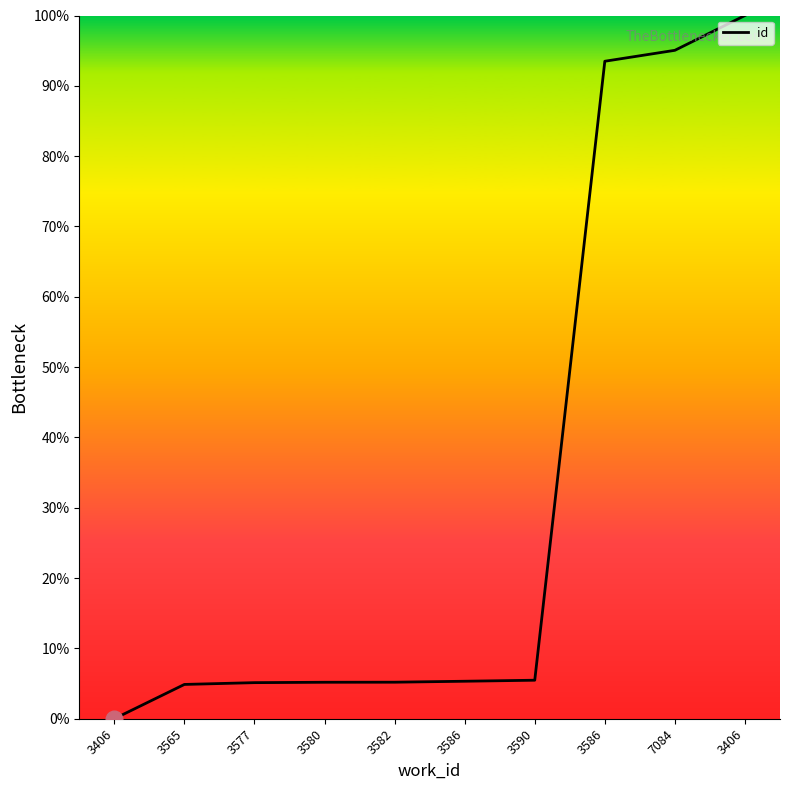

True or false: the data shows 7.0 at 3582.

False